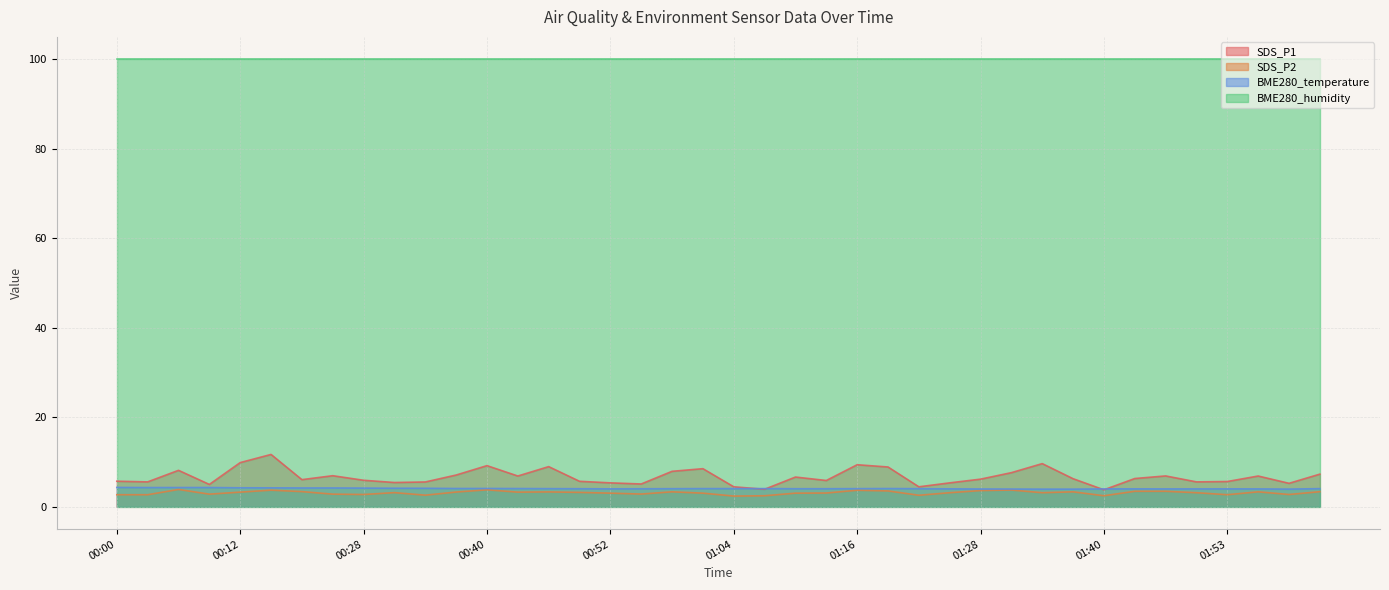

What is the difference between the second highest and minimum values in the SDS_P1 series?

6.1